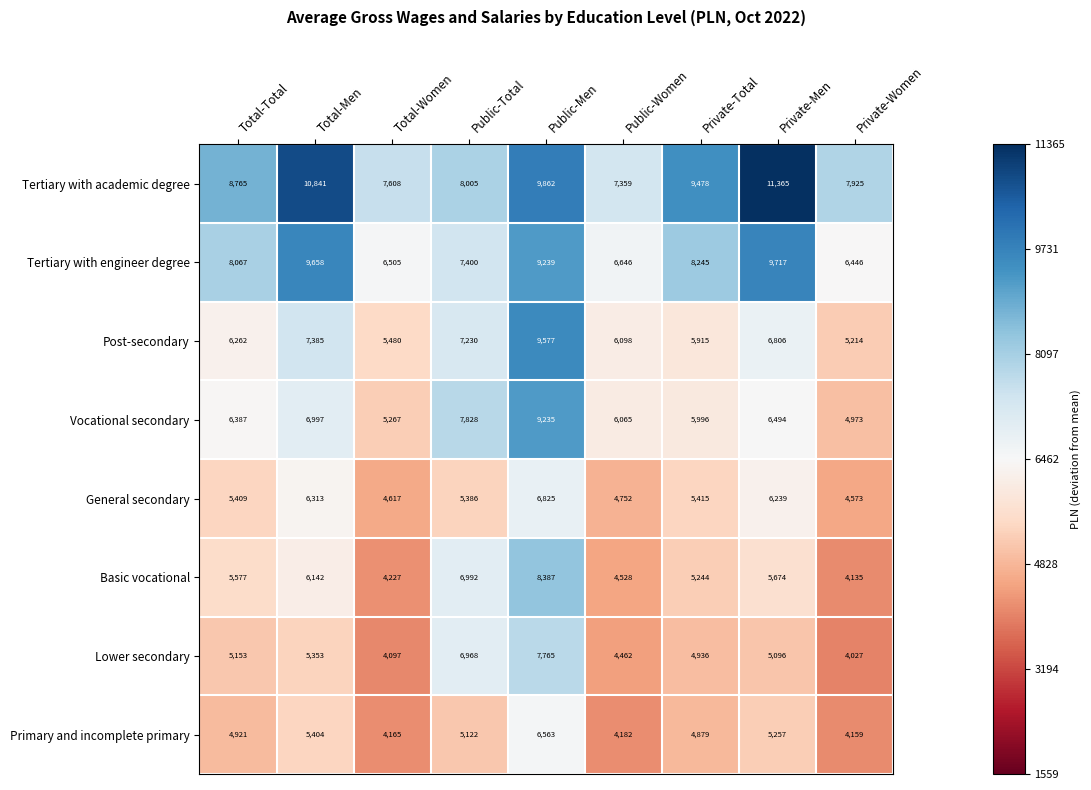

Count the number of data series in this chart.

8